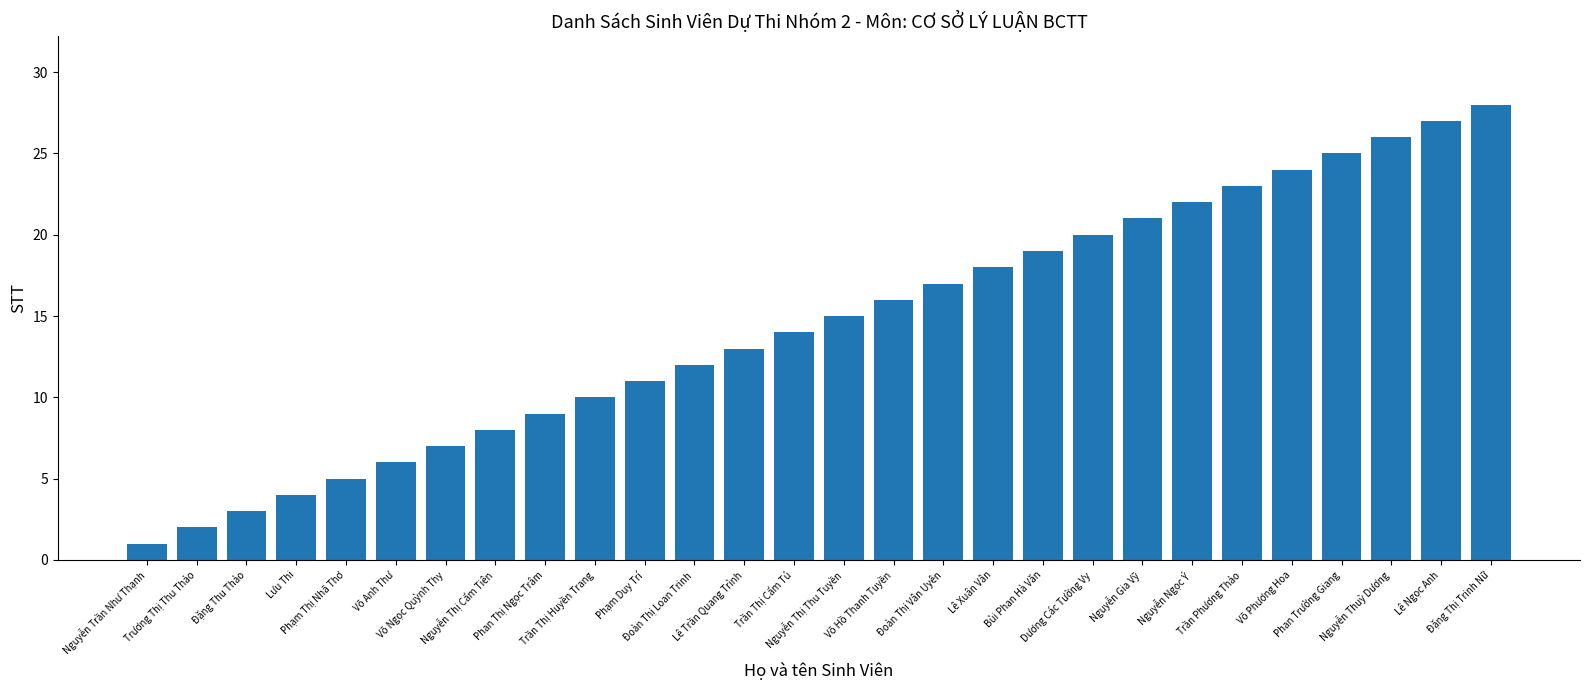

Which category has the highest value across all series?

Đặng Thị Trinh Nữ